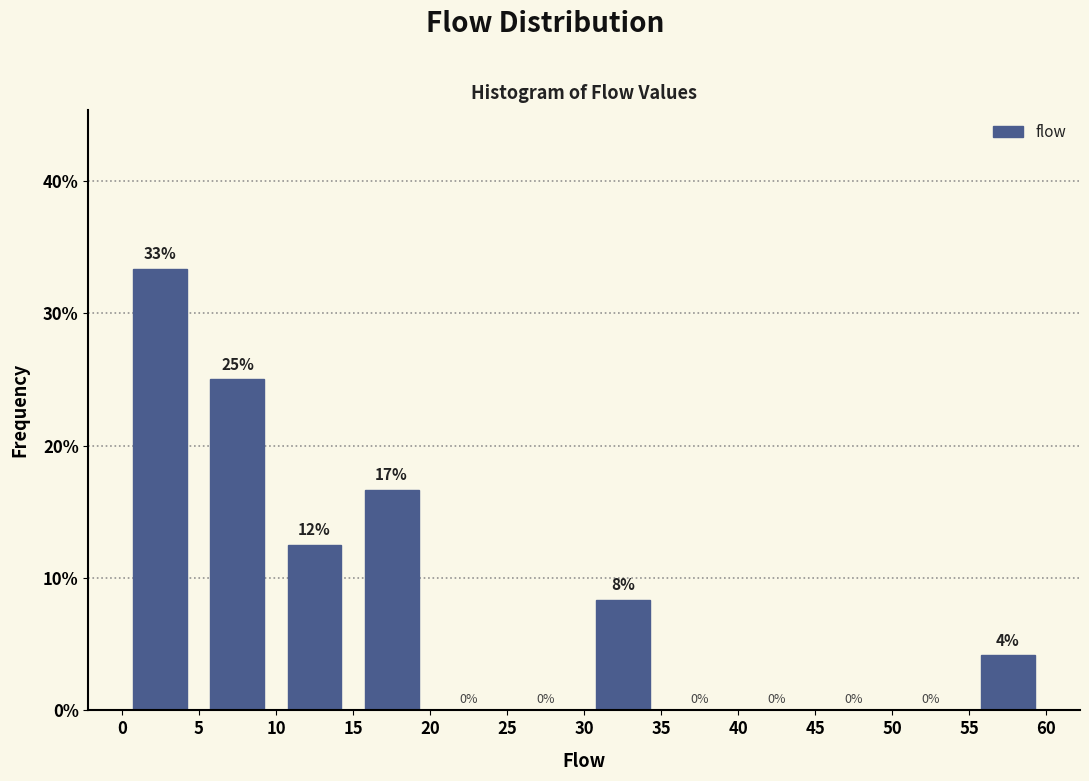

Which range on the x-axis has the tallest bar?

0 to 5